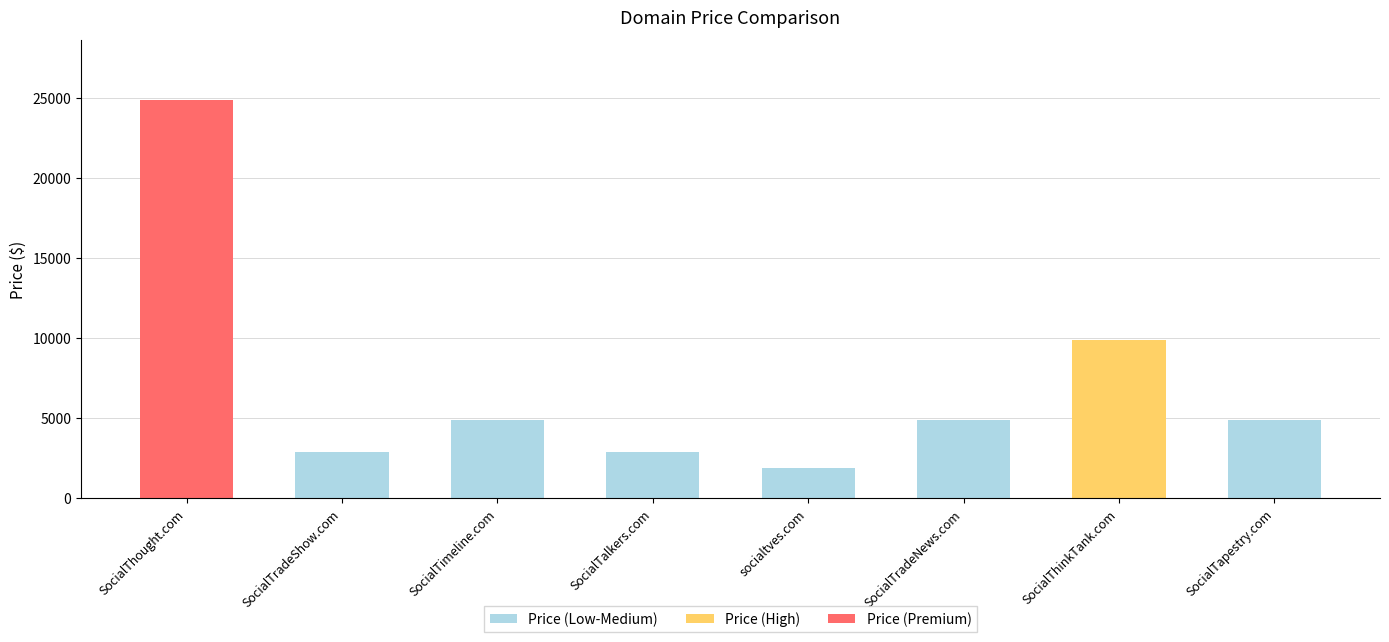

What is the greatest value displayed?

24888